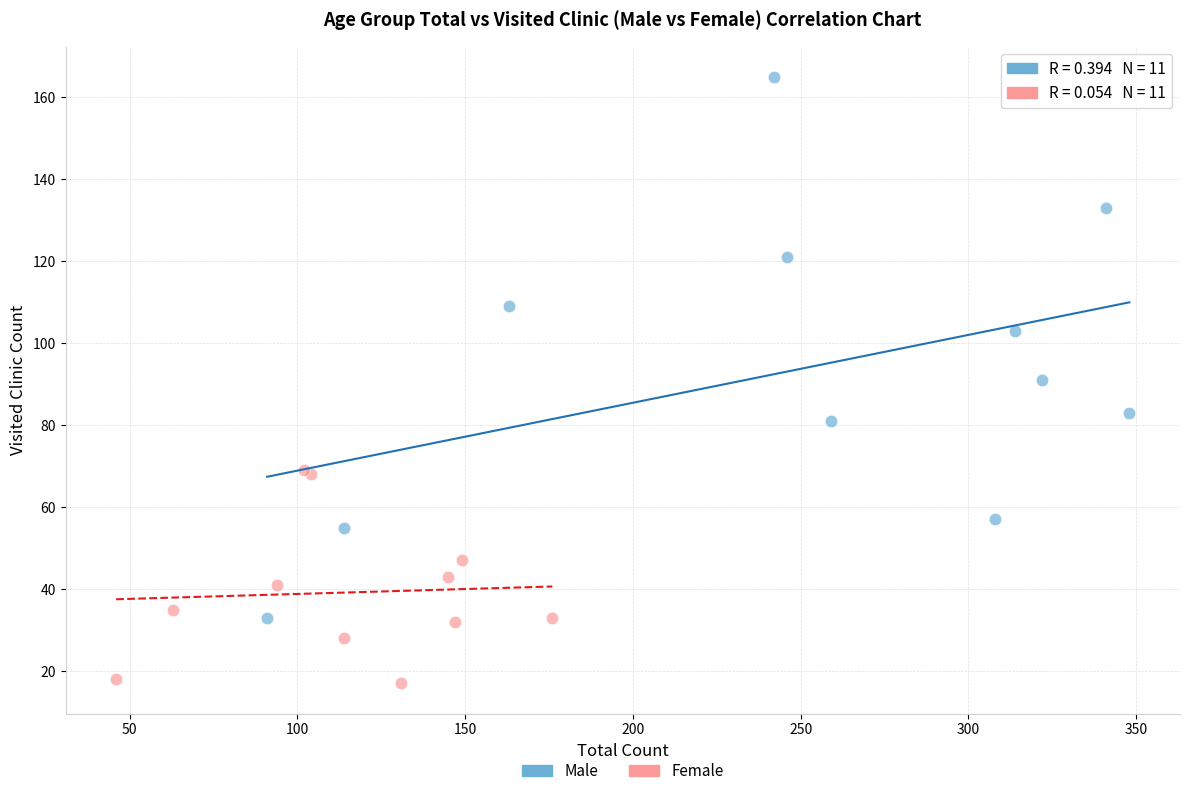

Which series contains the highest Y value?

Male